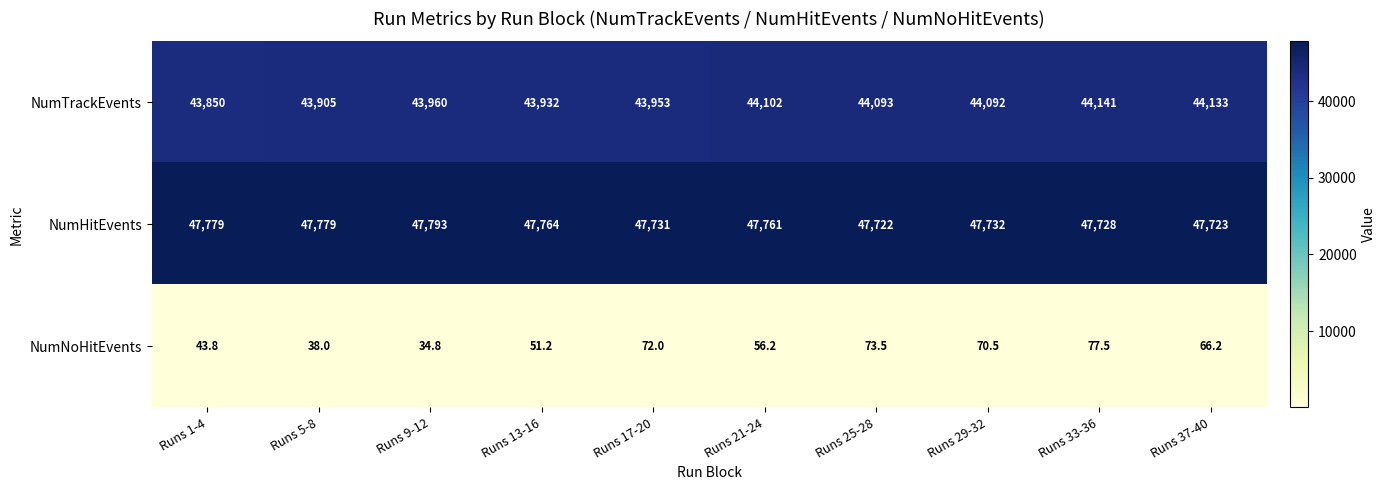

Which category has the highest value in the NumNoHitEvents series?

Runs 33-36